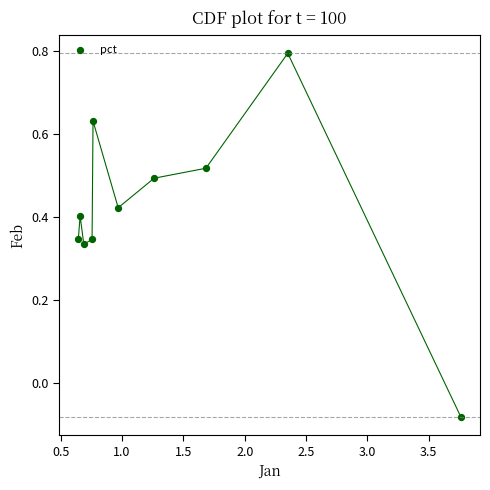

What is the average X value?

1.4